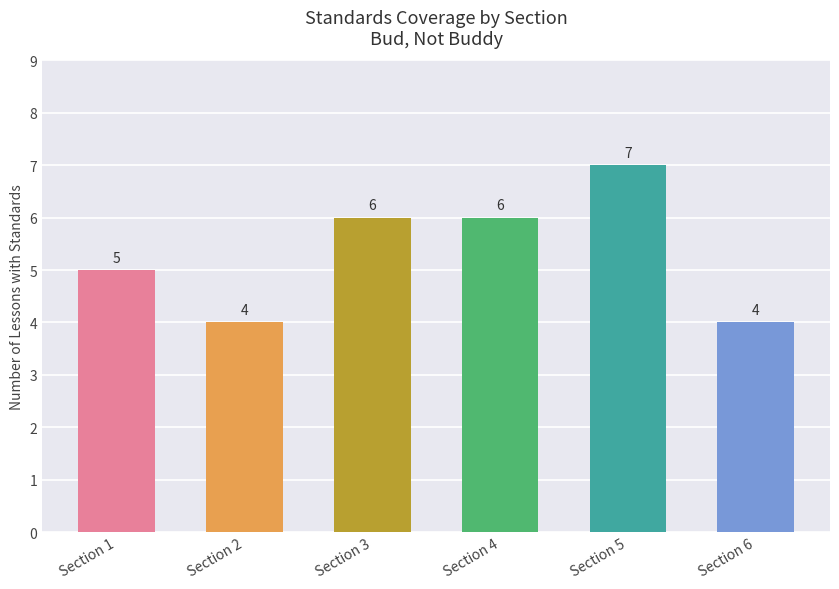

What is the value of the 1st bar from the left?

5